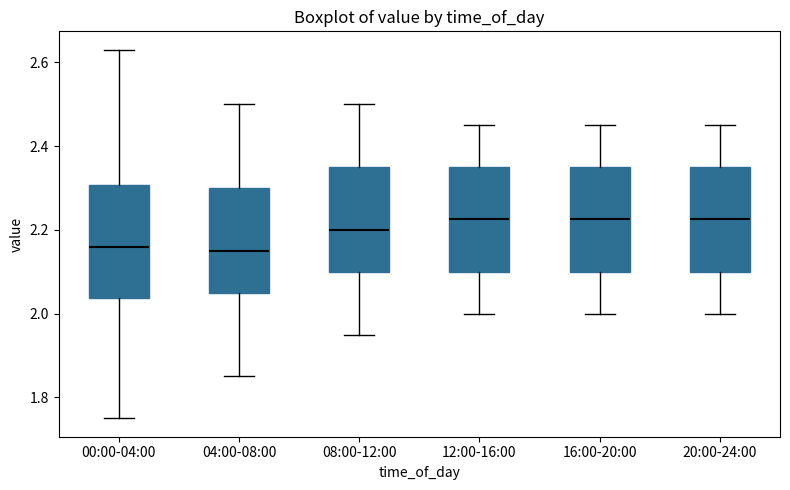

Reading left to right, read every box against the y-axis: the position of its median line, the range the box covers, and the ends of its whiskers. The values are not printed on the chart, so give them approximately, as read against the axis.

00:00-04:00: median 2.16, box 2.04 to 2.30, whiskers 1.76 to 2.64
04:00-08:00: median 2.16, box 2.06 to 2.30, whiskers 1.86 to 2.50
08:00-12:00: median 2.20, box 2.10 to 2.36, whiskers 1.96 to 2.50
12:00-16:00: median 2.22, box 2.10 to 2.36, whiskers 2.00 to 2.46
16:00-20:00: median 2.22, box 2.10 to 2.36, whiskers 2.00 to 2.46
20:00-24:00: median 2.22, box 2.10 to 2.36, whiskers 2.00 to 2.46